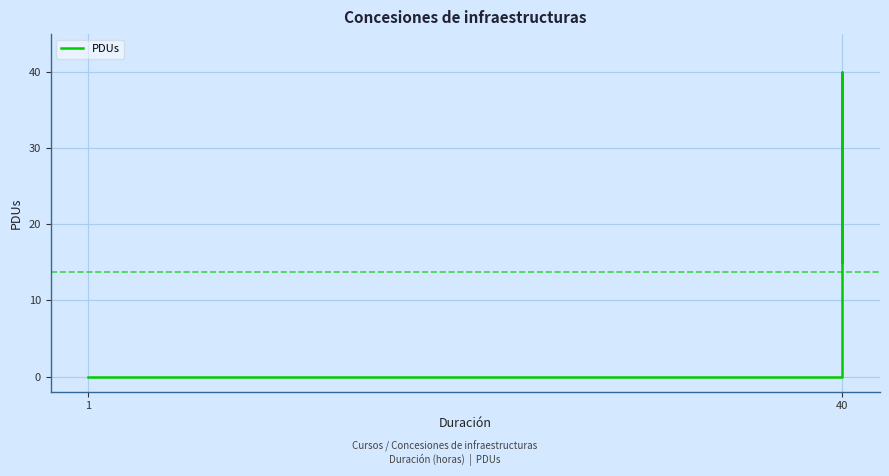

How many values are below 15?

2